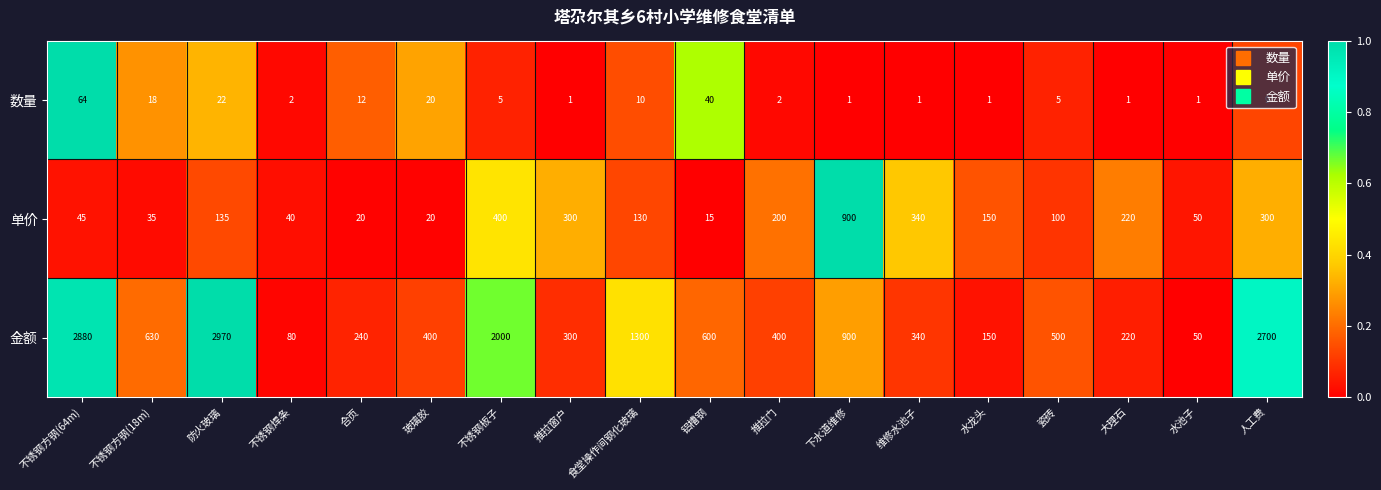

Rank the series at 食堂操作间钢化玻璃 from lowest to highest value.

数量, 单价, 金额